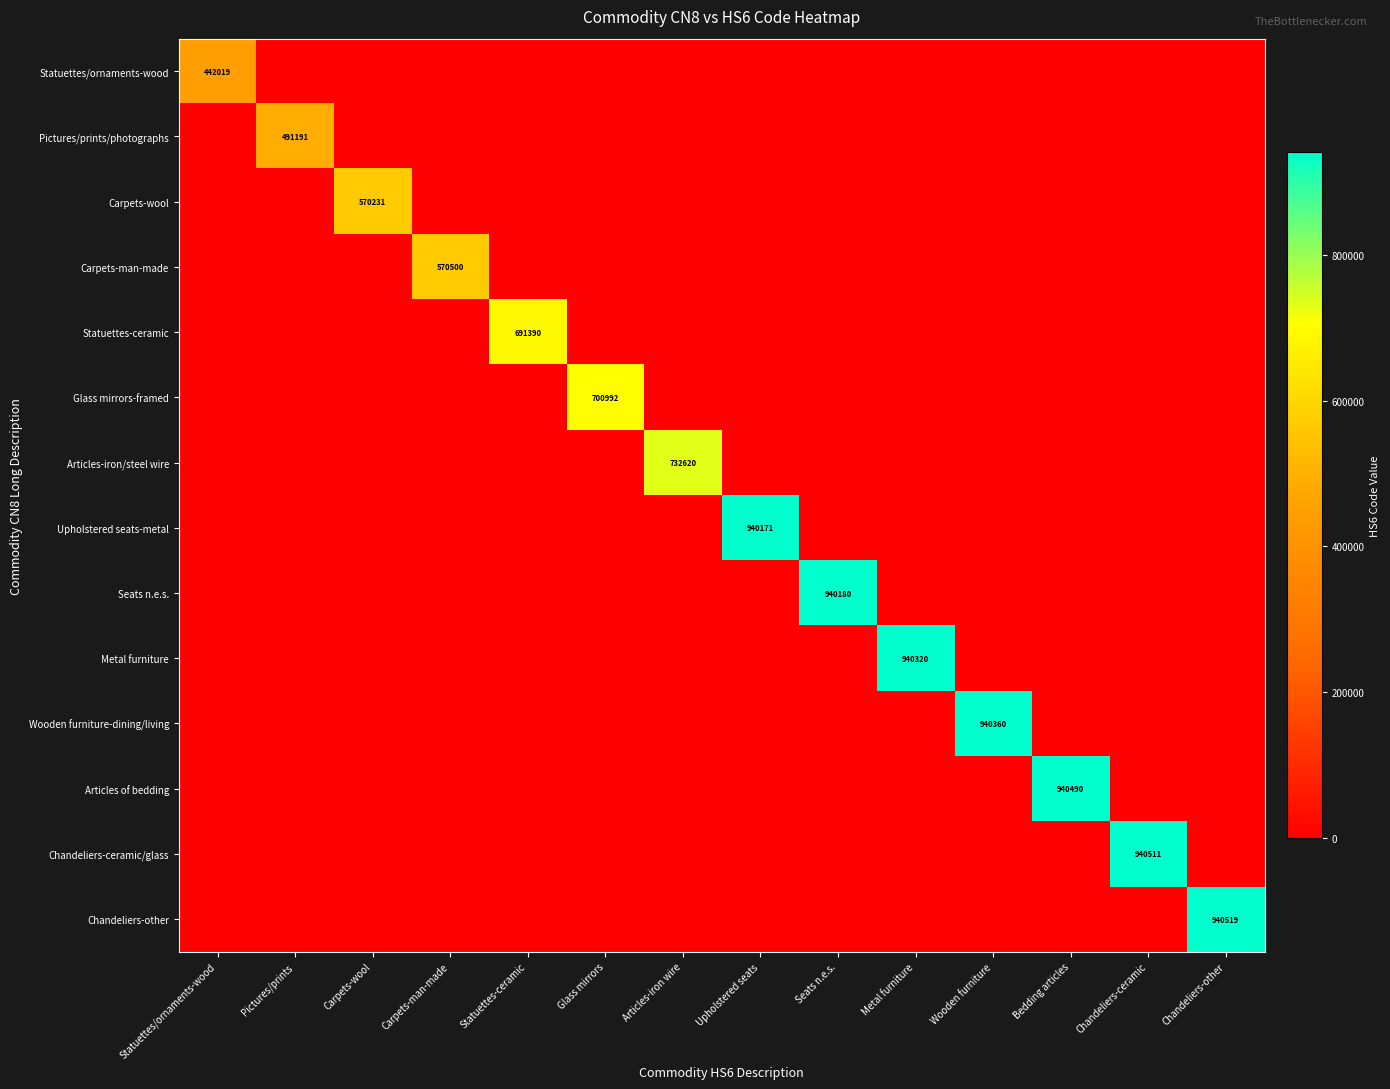

What is the total value across all series at Chandeliers-other?

940519